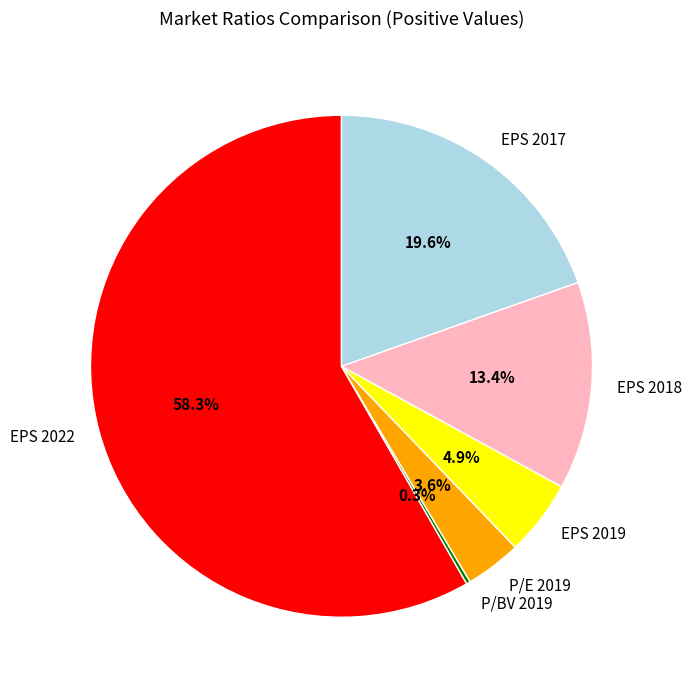

Is the sum of EPS 2019 and P/E 2019 greater than half?

No